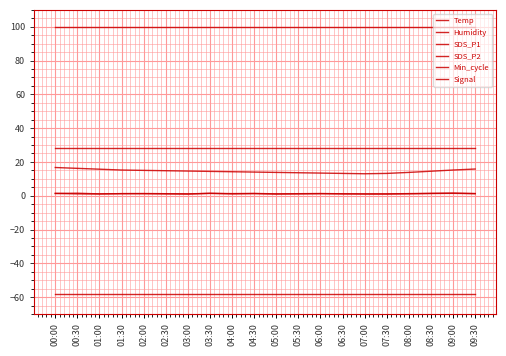

Where does the Temp series first go above 14?

00:00